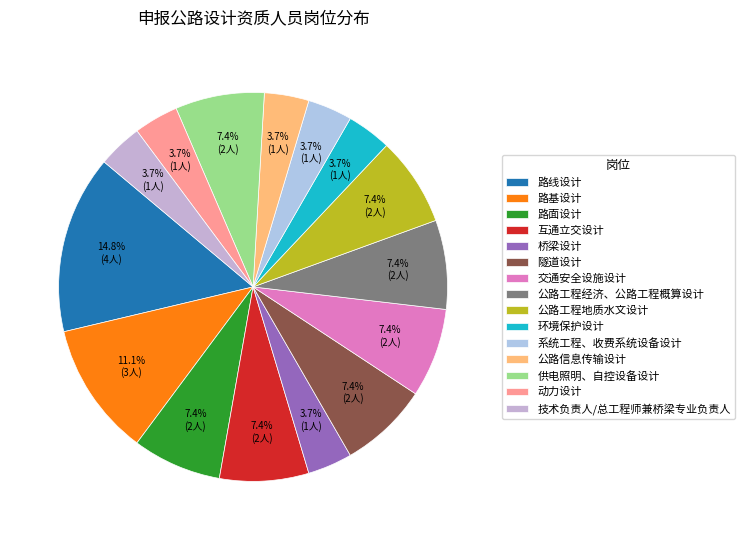

What percentage is the 供电照明、自控设备设计 slice, to the nearest percent?

7%